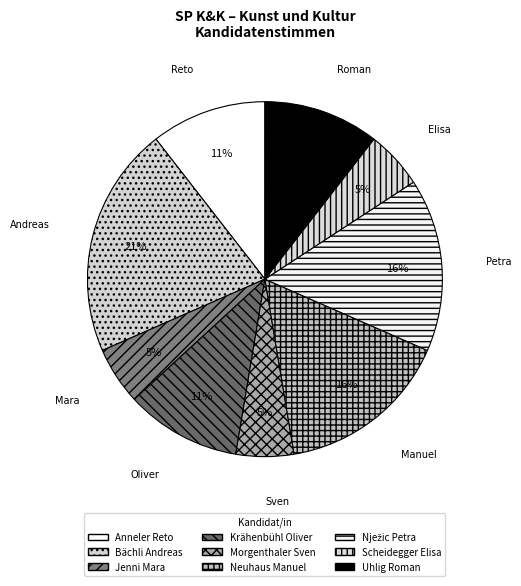

Count the number of slices in the pie.

9